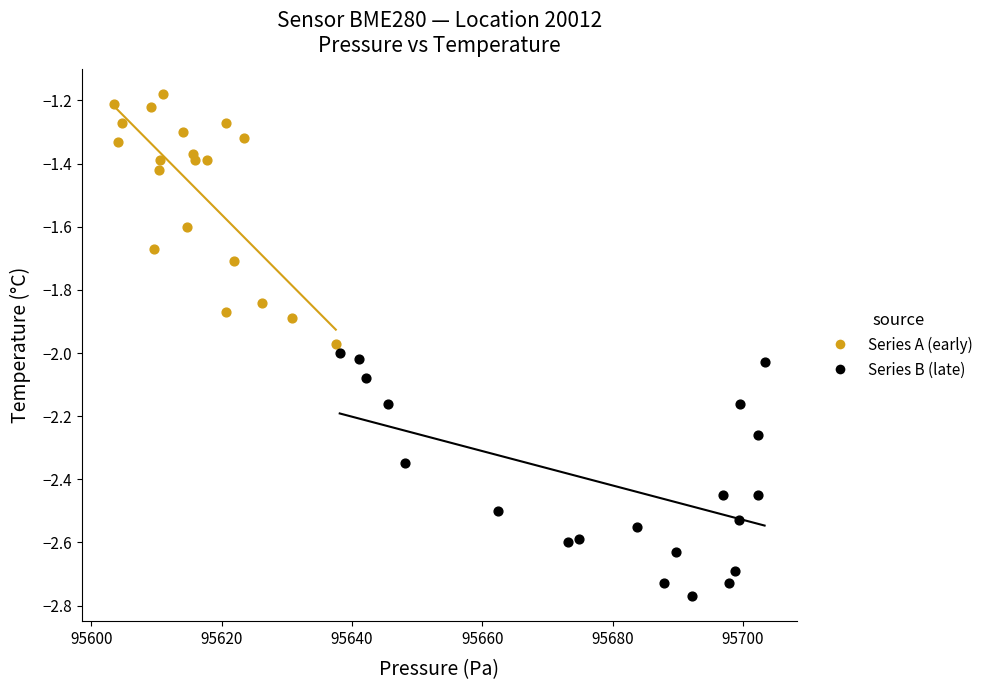

Which series reaches the minimum Y coordinate?

Series B (late)